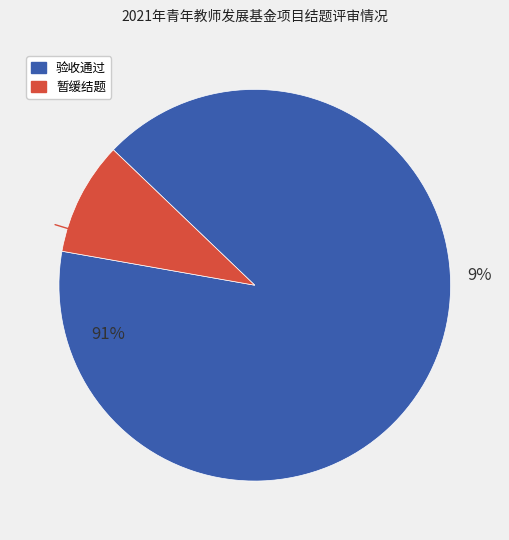

To the nearest percent, what is the average slice percentage?

50%